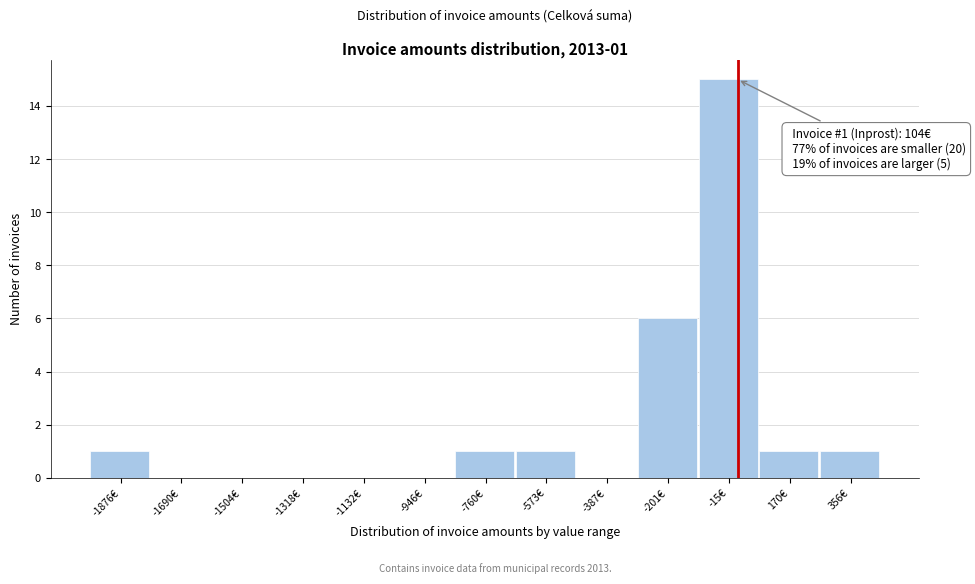

Reading right to left, transcribe all the data shown in this chart.

356€=1	170€=1	-15€=15	-201€=6	-387€=0	-573€=1	-760€=1	-946€=0	-1132€=0	-1318€=0	-1504€=0	-1690€=0	-1876€=1